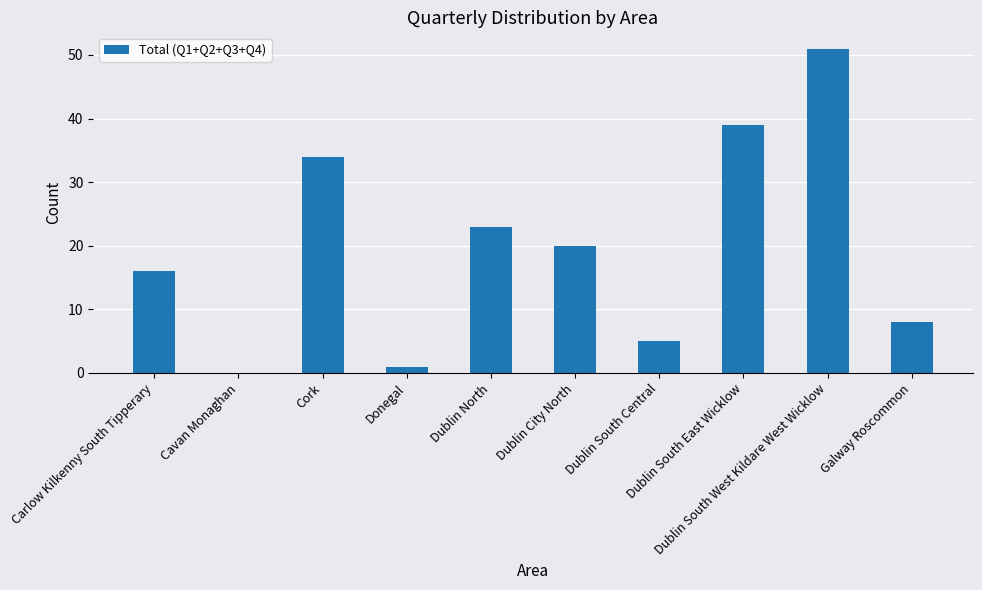

The value at Donegal is 1. True or false?

True